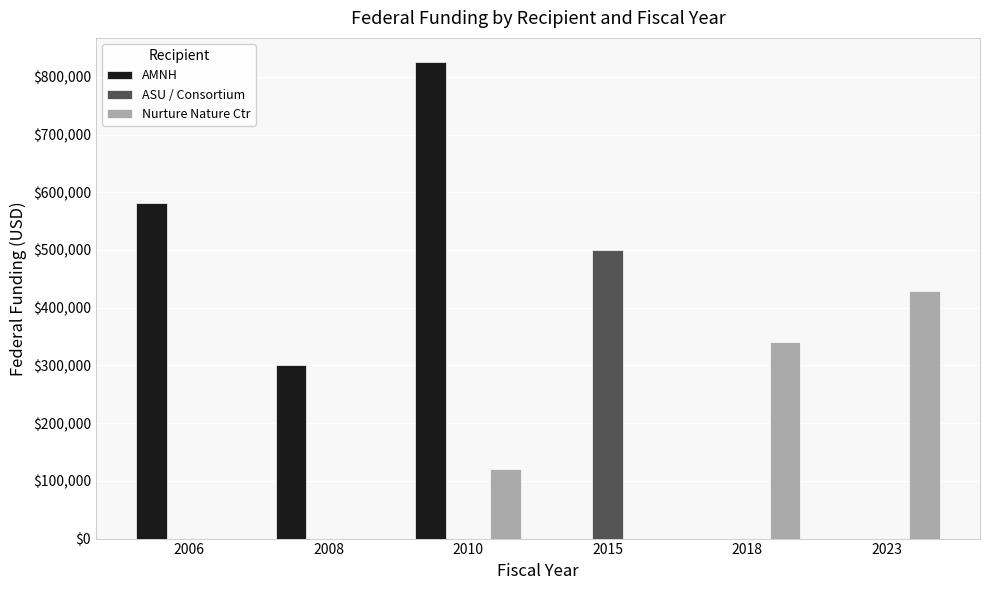

At which label does Nurture Nature Ctr reach its peak?

2023